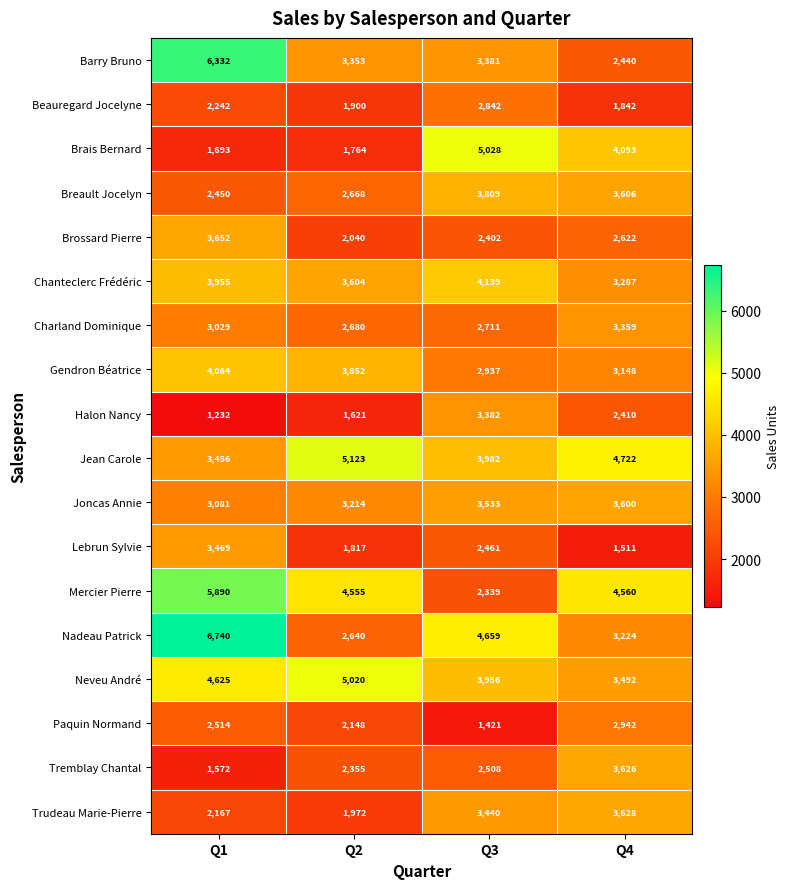

What is the difference between the highest and lowest values at Q1?

5508